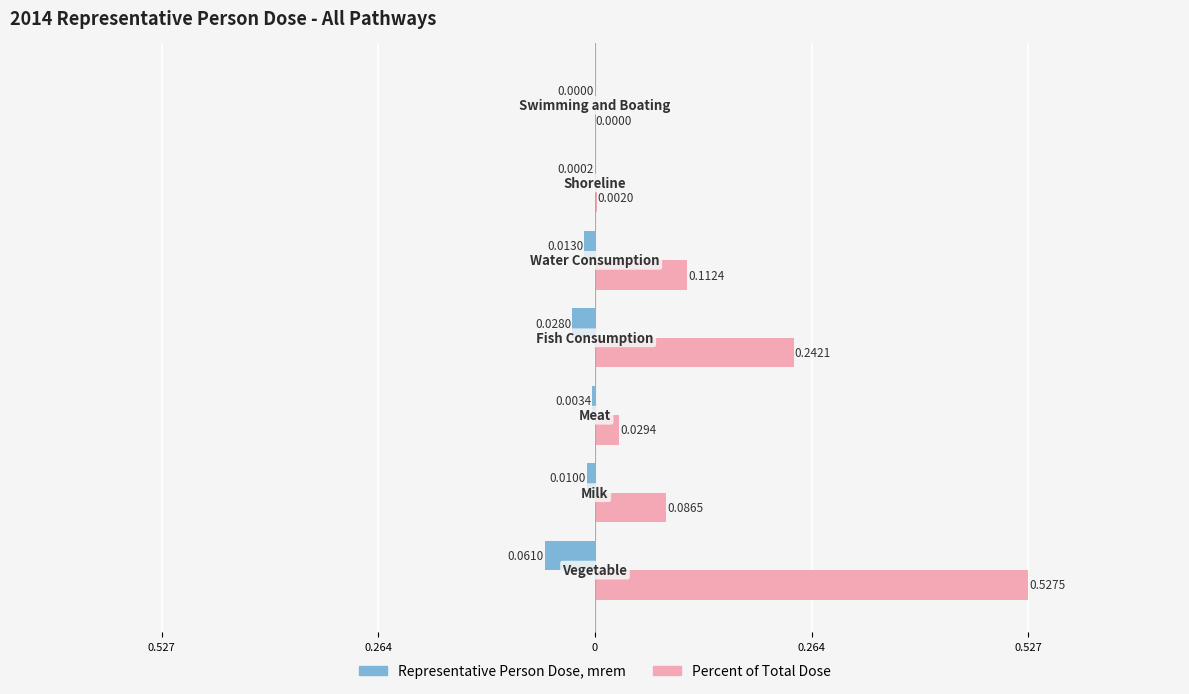

What are all the series names shown in the legend?

Representative Person Dose, mrem, Percent of Total Dose